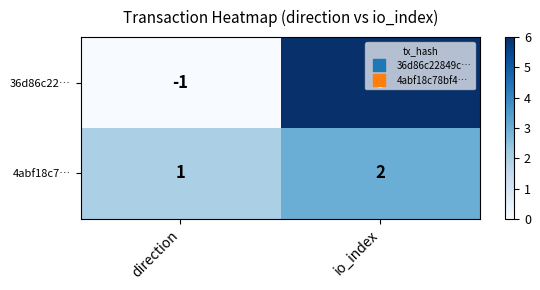

At which label is 36d86c22… closest to 2?

direction